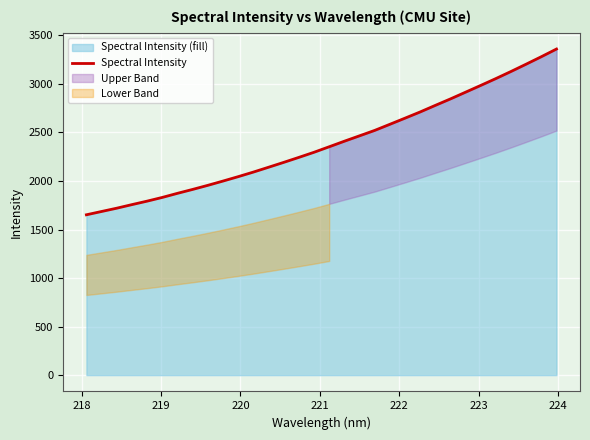

What is the lowest value of the Spectral Intensity series?

1652.1